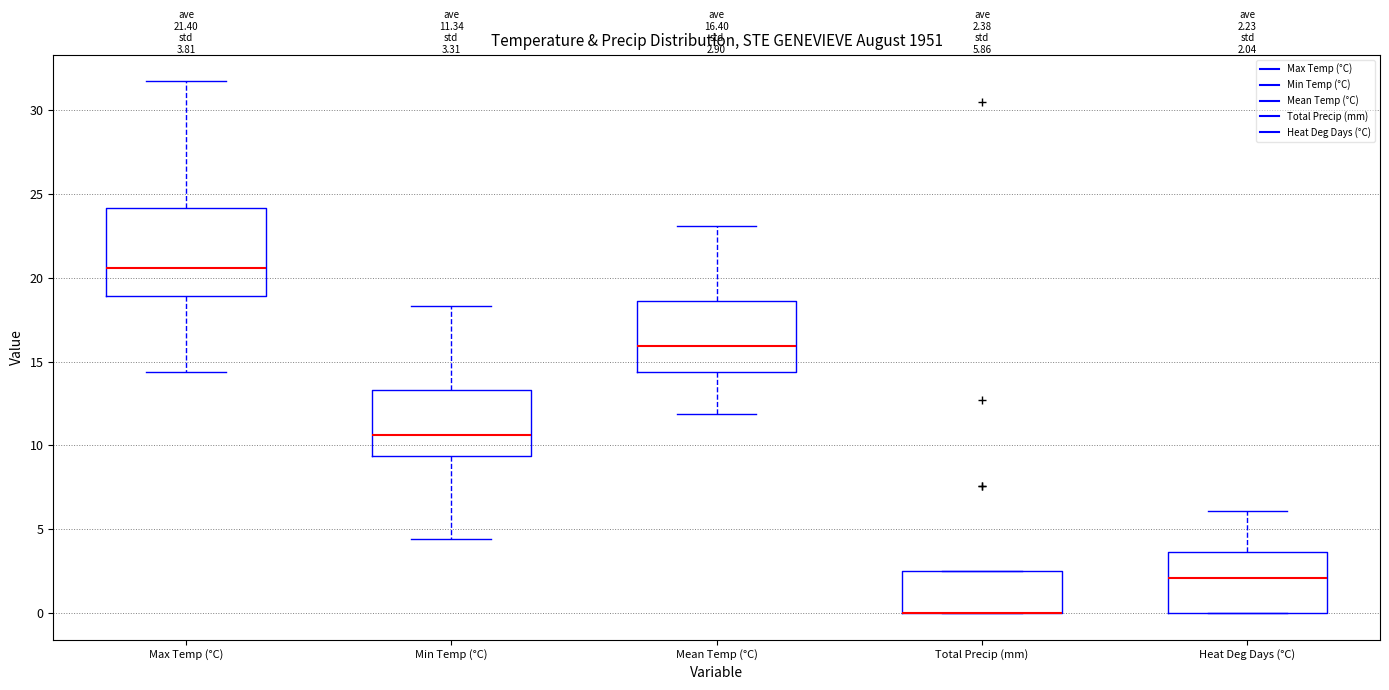

Which box is the tallest, from its lower edge to its upper edge?

Max Temp (°C)